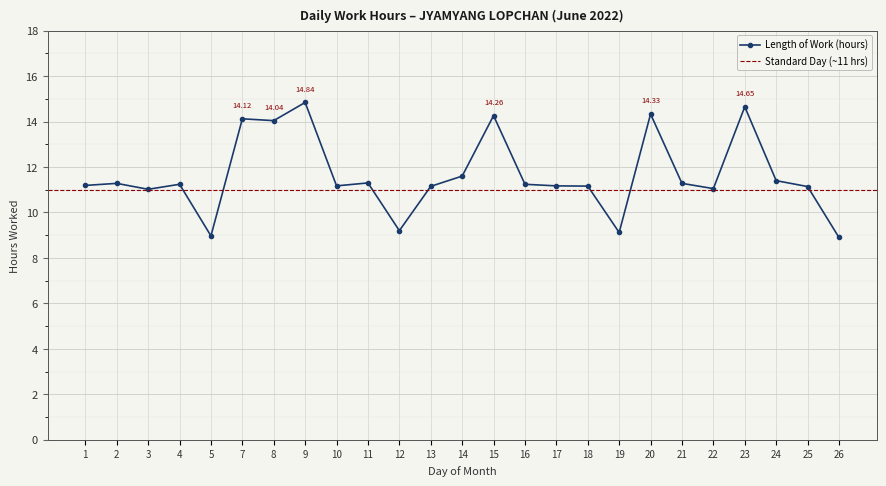

At which category does the chart reach its minimum across all series?

26